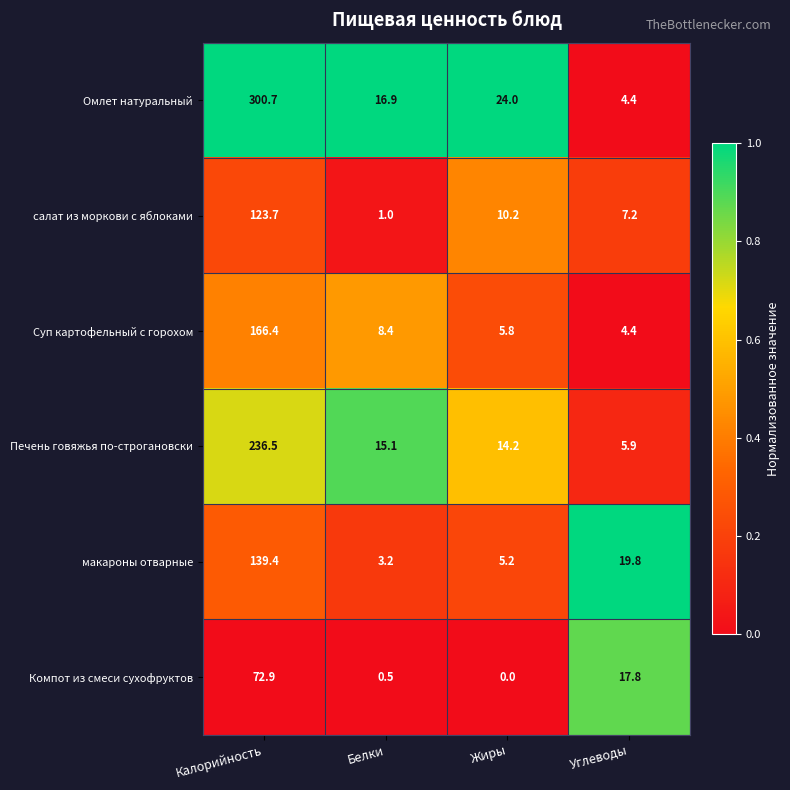

At which label is макароны отварные closest to 71?

Углеводы